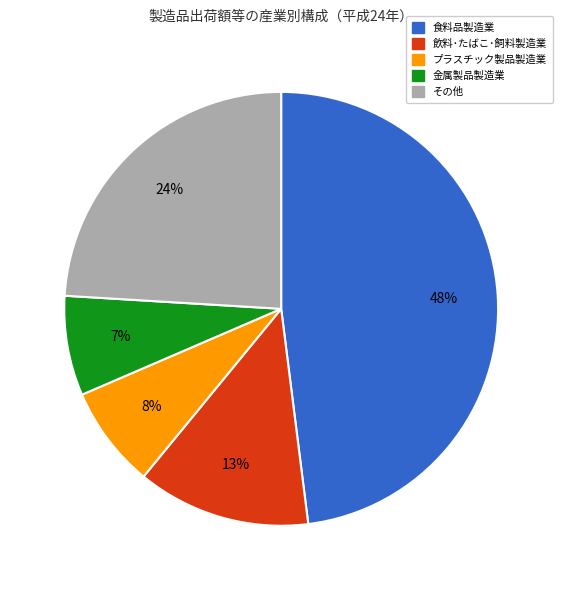

Is there a majority slice in this chart?

No